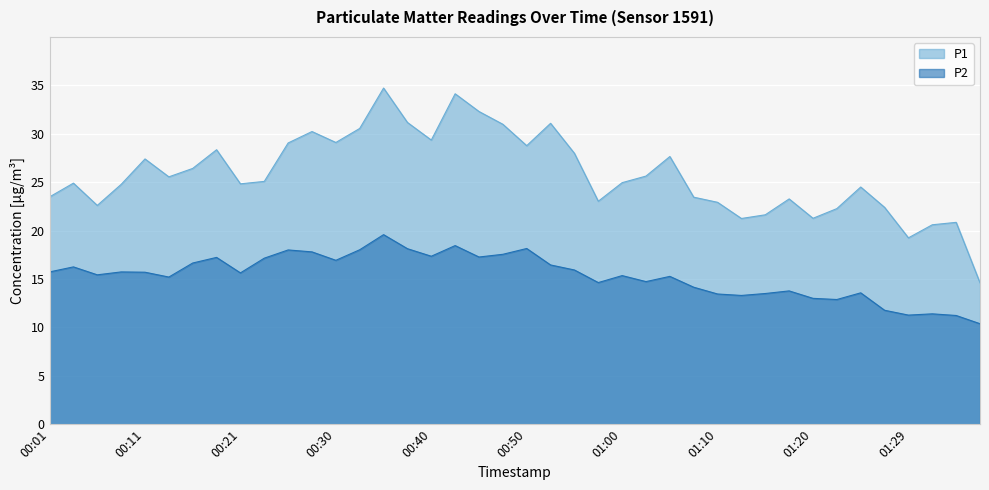

What is the greatest value displayed?

34.7